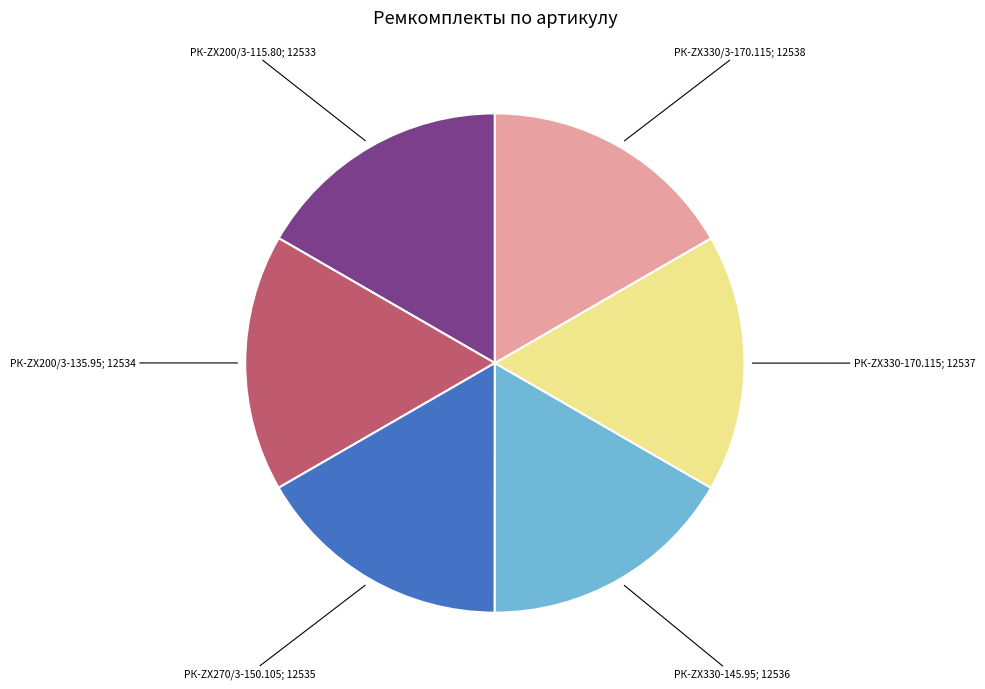

Is there a majority slice in this chart?

No